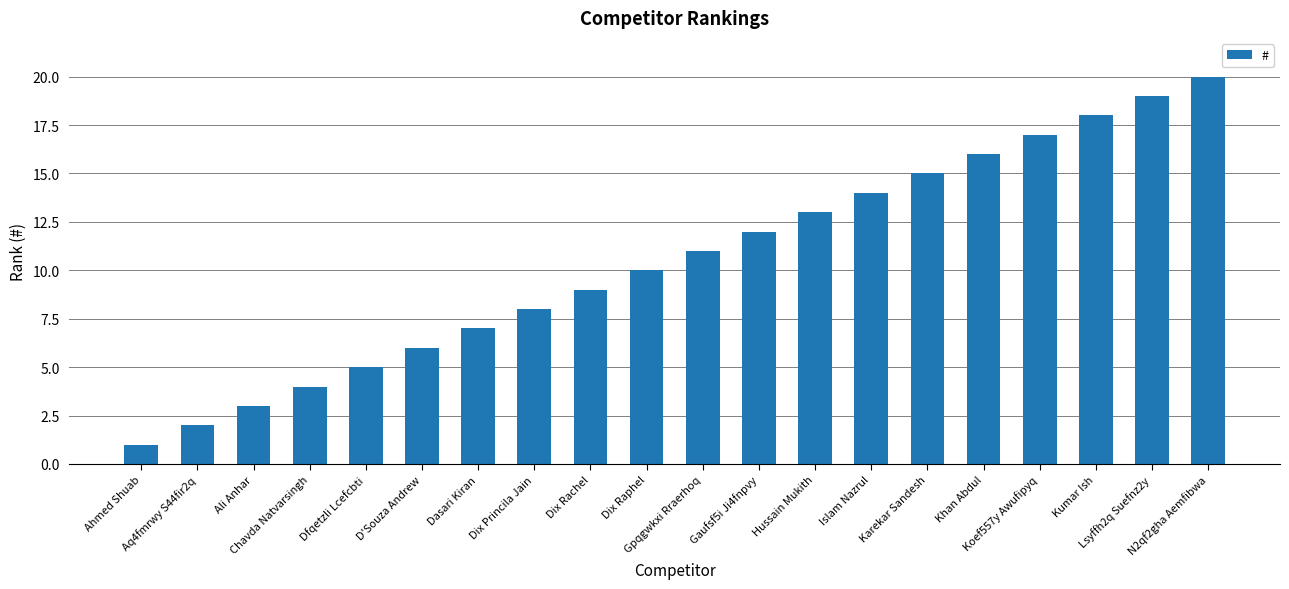

What is the maximum value shown in the chart?

20